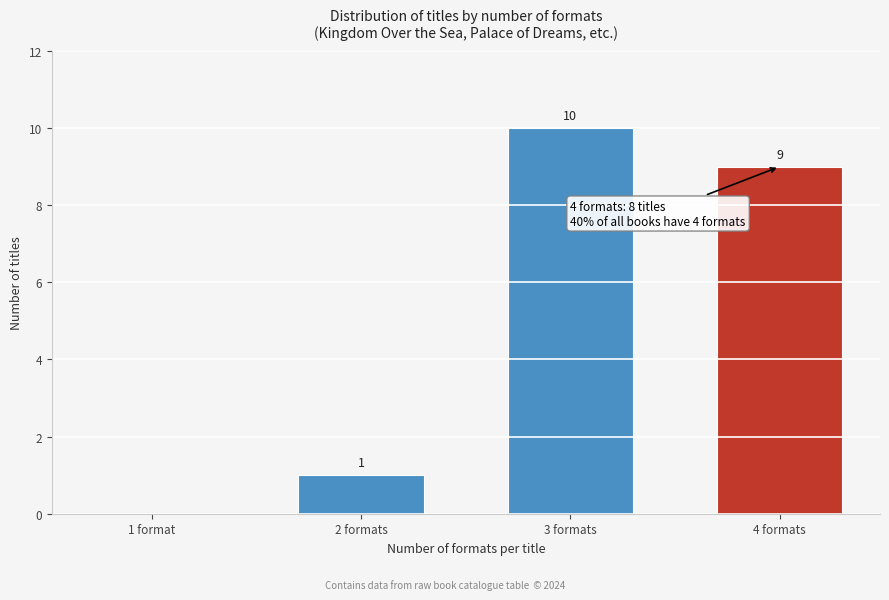

Reading right to left, what are all the values shown in this chart?

4 formats=9	3 formats=10	2 formats=1	1 format=0